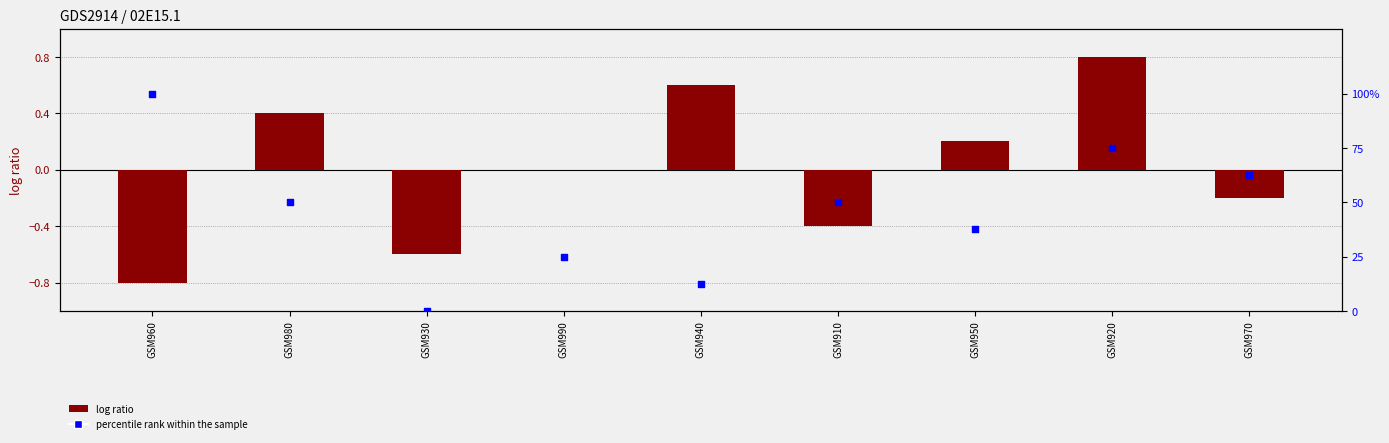

Which series has the largest total across all categories?

percentile rank within the sample